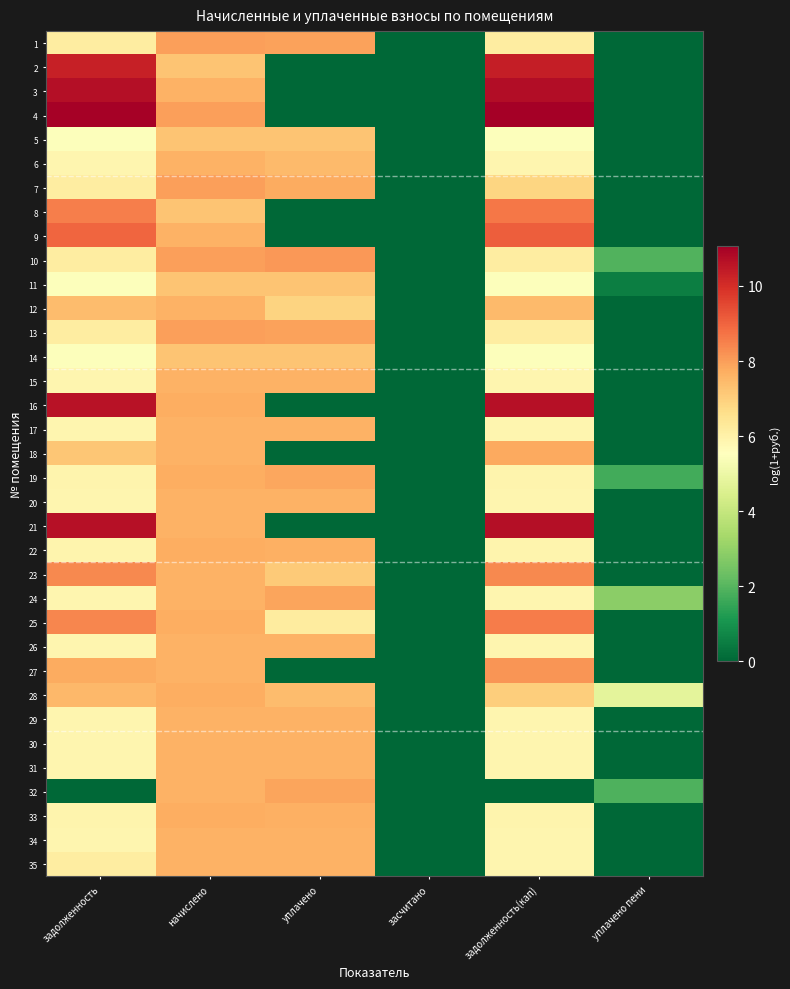

What is the greatest value displayed?

11.1